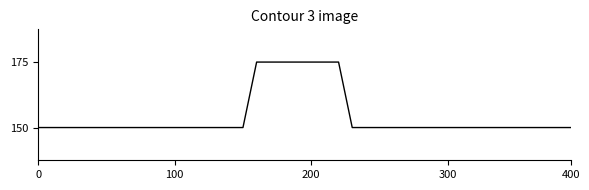

Does the chart display data point markers on the line(s)?

No